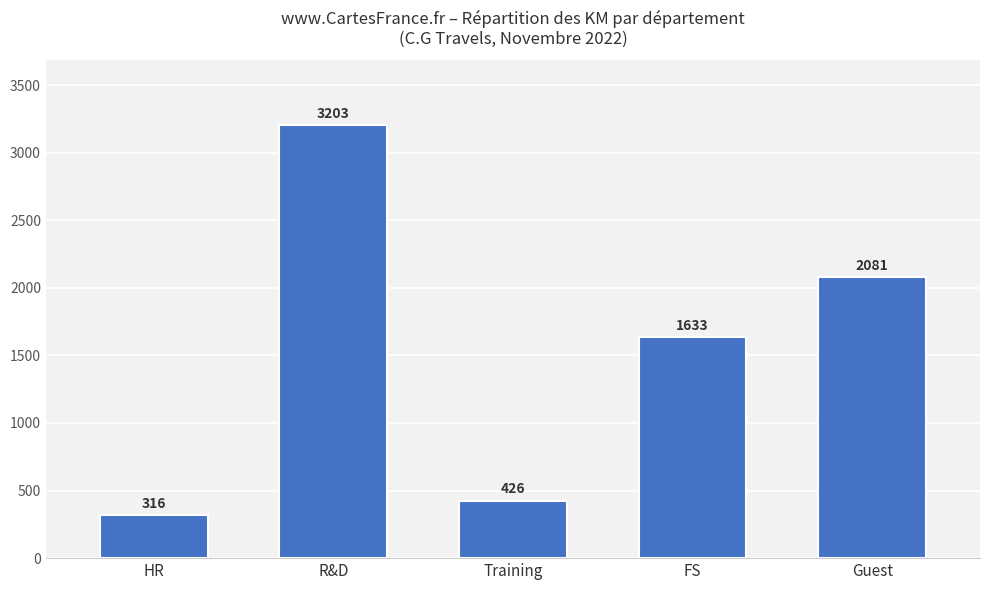

Reading left to right, extract all data points from this chart.

316	3203	426	1633	2081